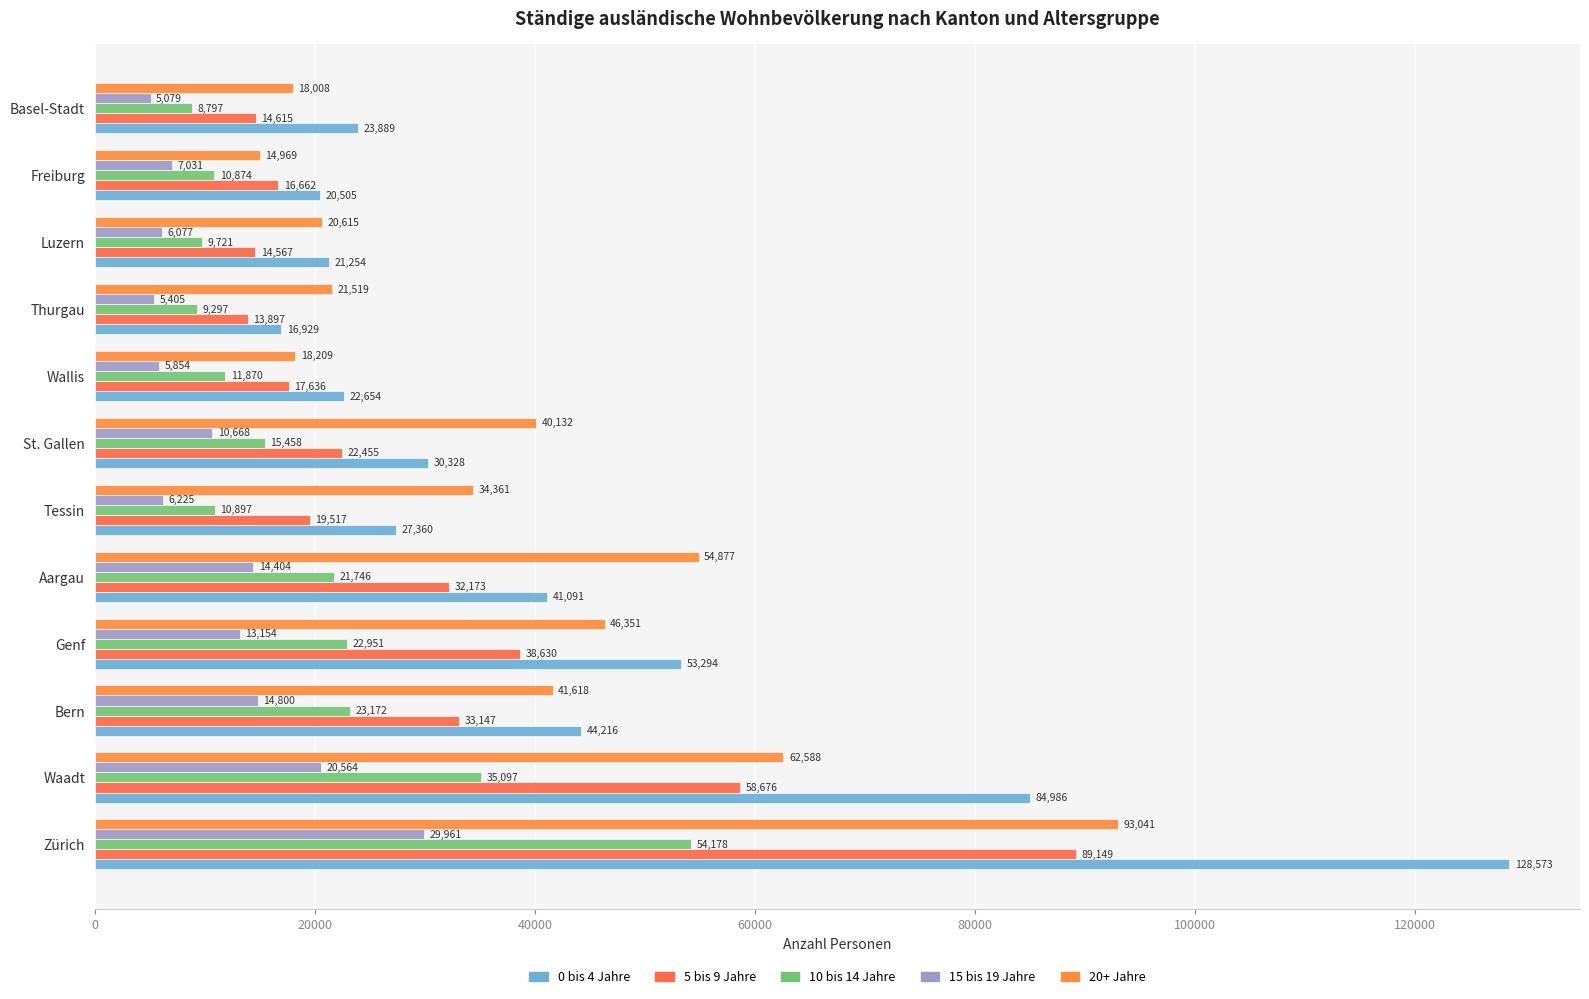

Which series has the largest total across all categories?

0 bis 4 Jahre